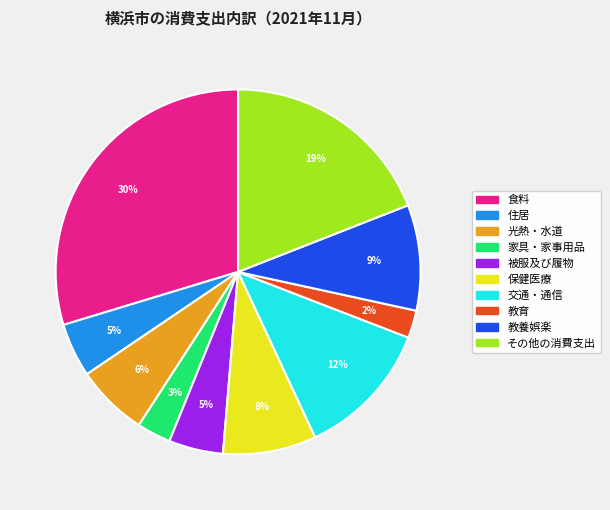

Is it true that 食料 is 30% of the pie?

True